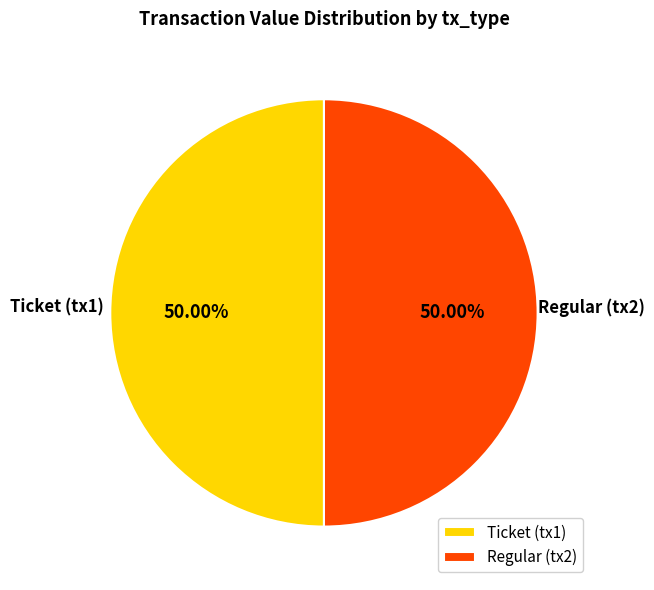

Do Ticket (tx1) and Regular (tx2) together represent more than half of the pie?

Yes